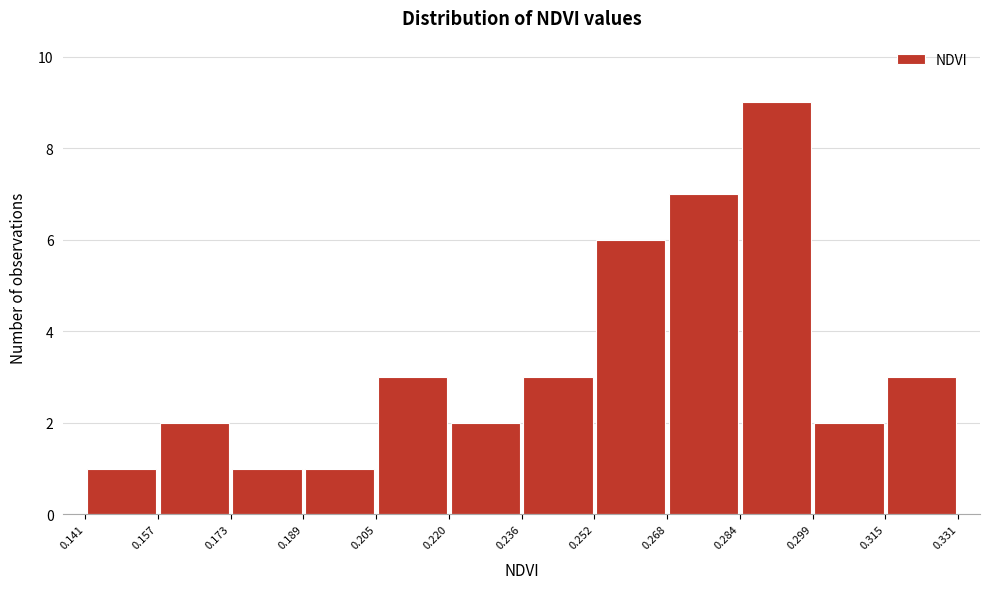

What is the height of the bar covering 0.157 to 0.173 on the x-axis? The values are not printed on the chart, so give them approximately, as read against the axis.

2